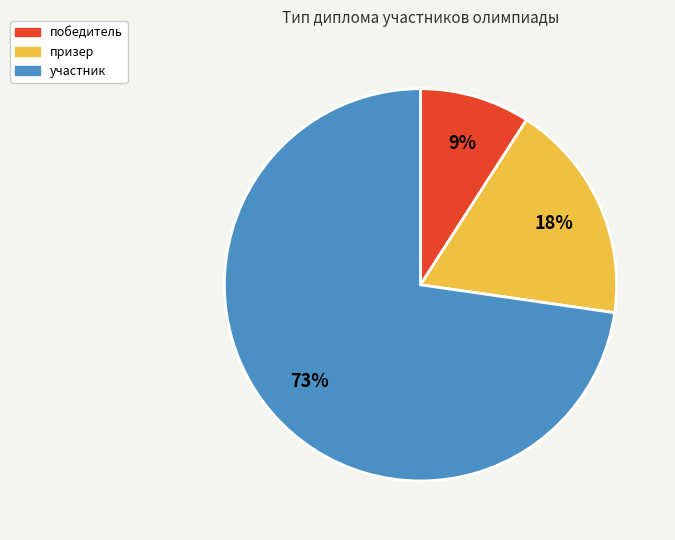

Does победитель account for over 50% of the chart?

No